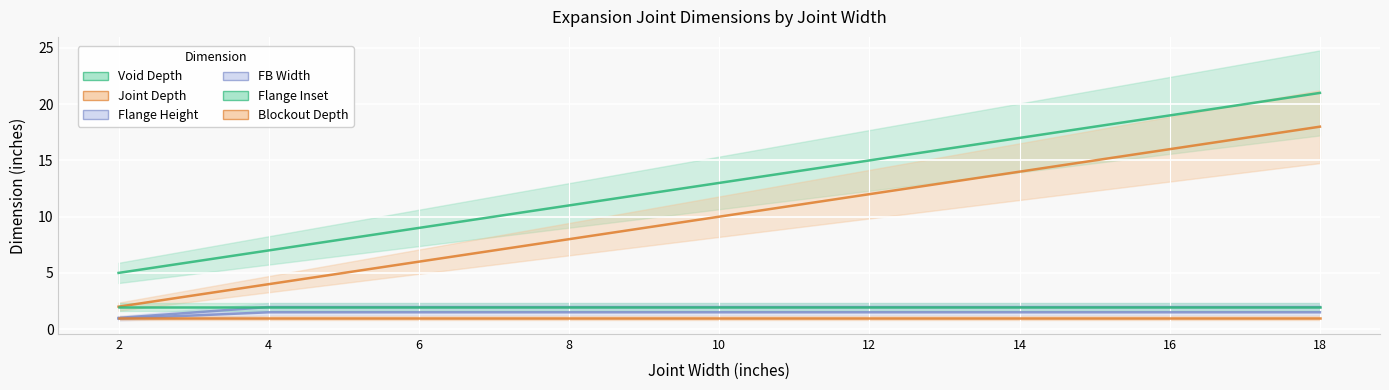

What is the difference between the maximum and minimum values in the Joint Depth series?

16.0